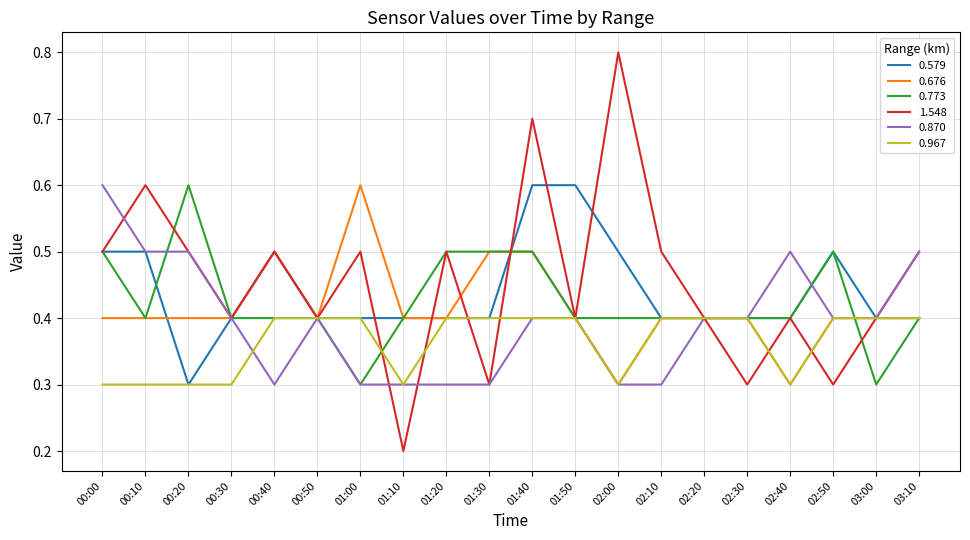

At which label does 0.579 reach its minimum?

00:20